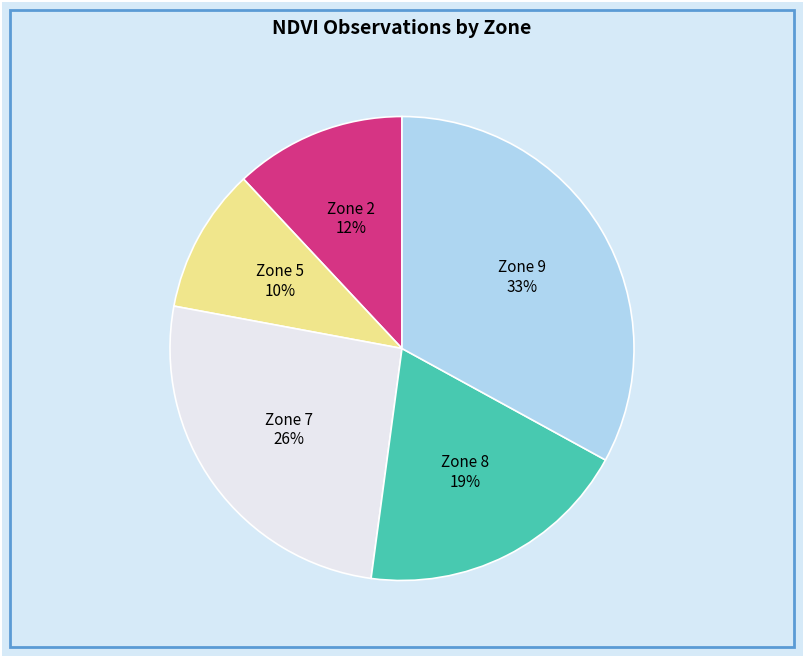

Is there a majority slice in this chart?

No